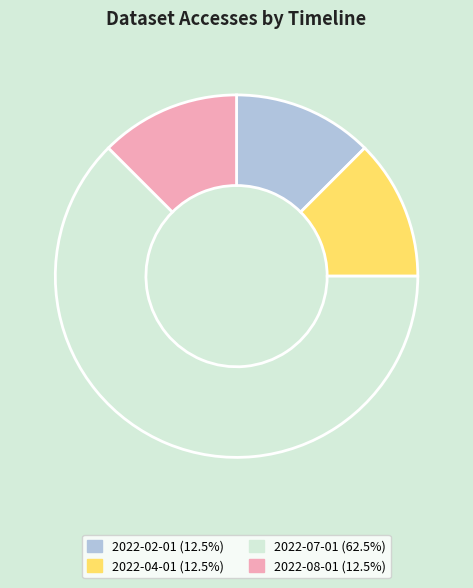

Is the sum of 2022-07-01 (62.5%) and 2022-08-01 (12.5%) greater than half?

Yes